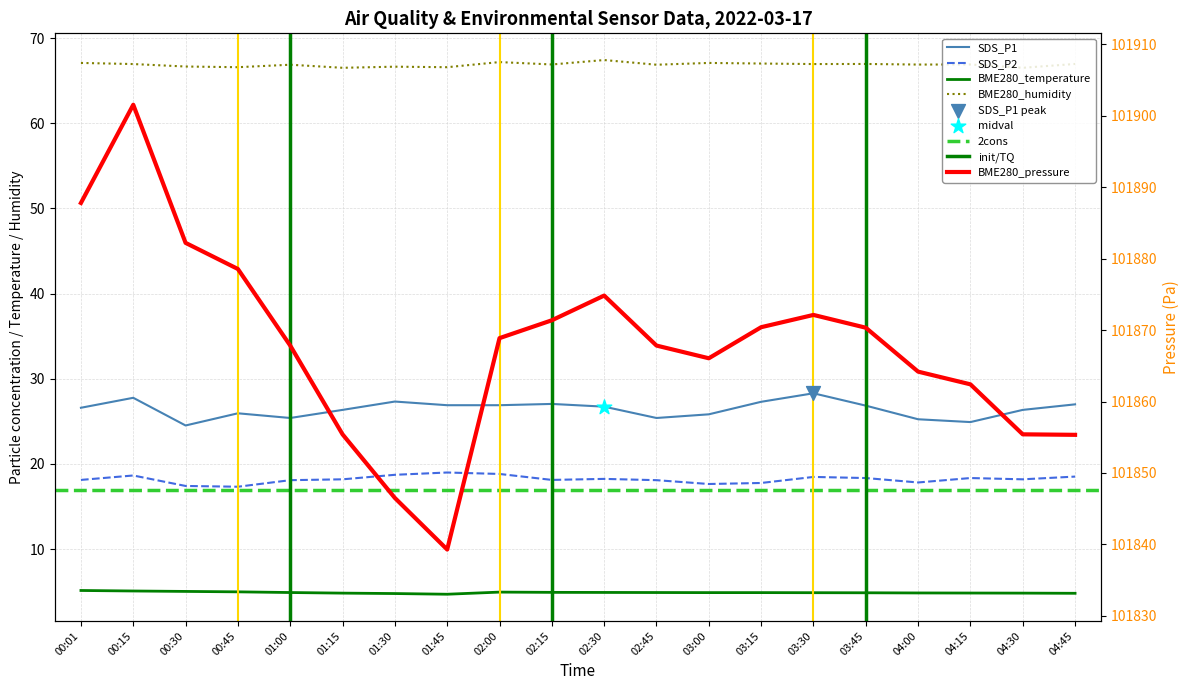

Is the value of BME280_pressure at 04:00 greater than the value of BME280_humidity at 02:00?

Yes